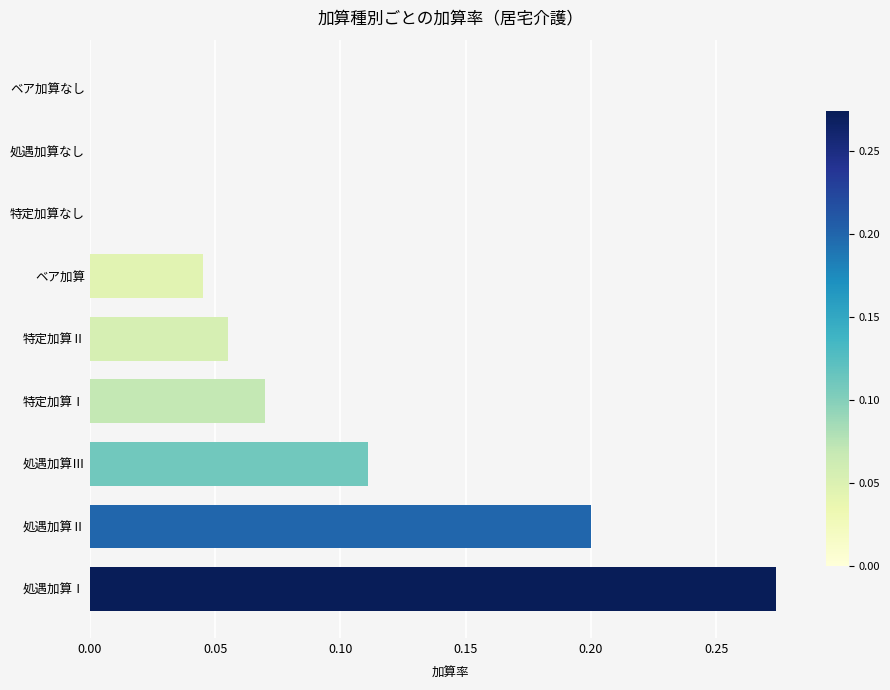

The chart shows a value of 0.0 at ベア加算なし. True or false?

True